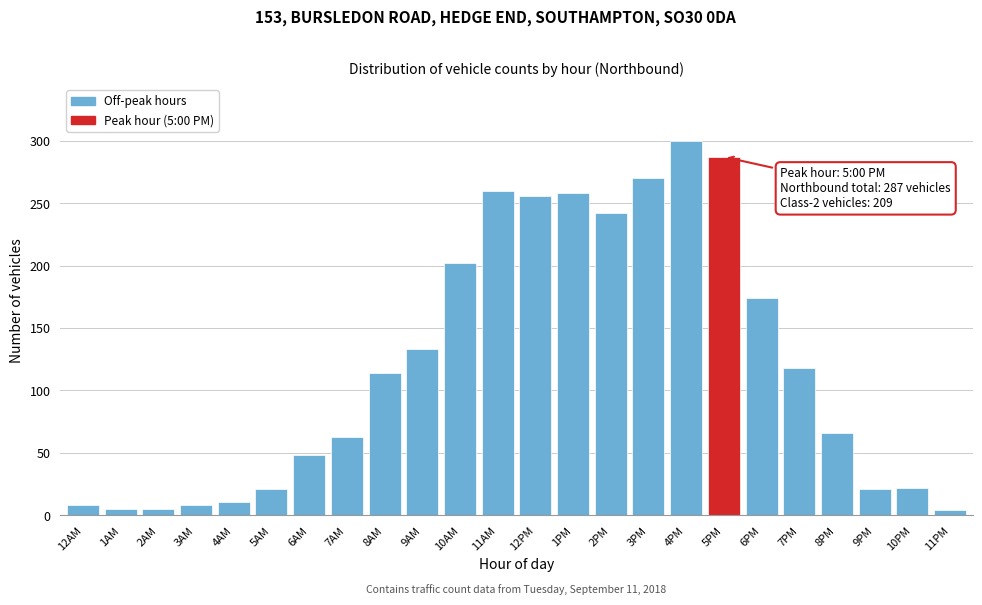

What is the sum of all values?

2896